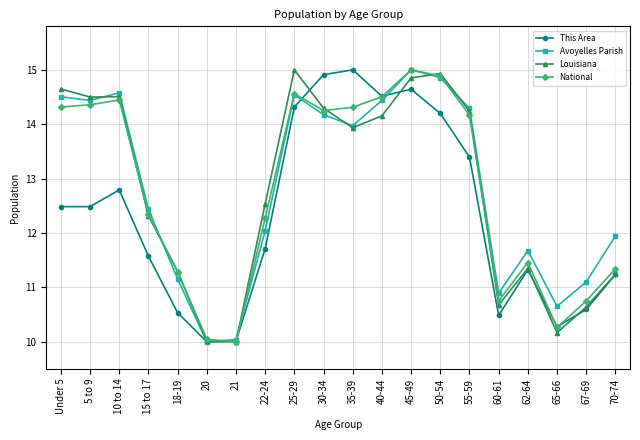

At which category is the sum across all series the highest?

45-49